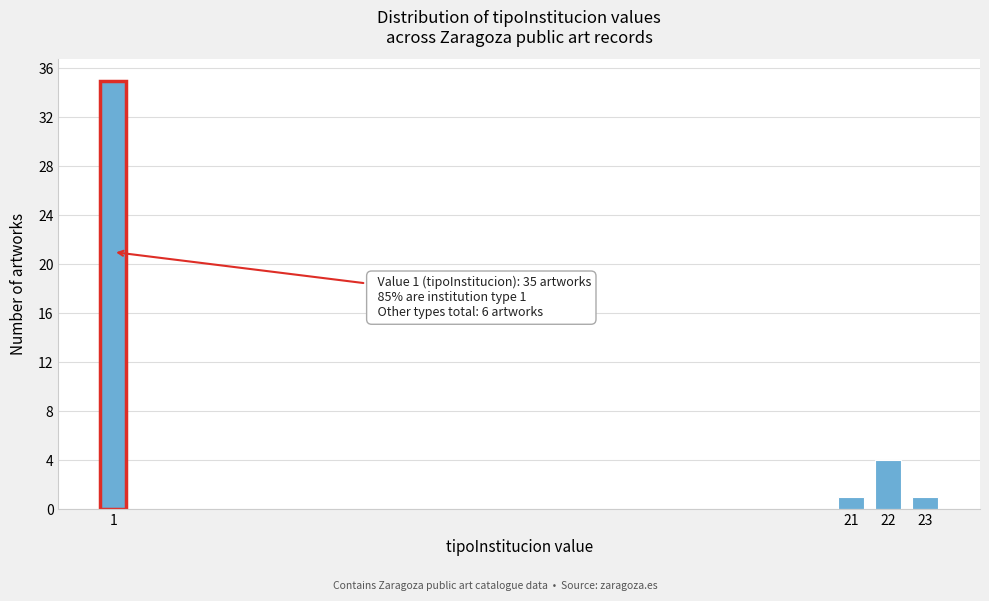

Reading left to right, list all the values displayed in this chart.

35	1	4	1